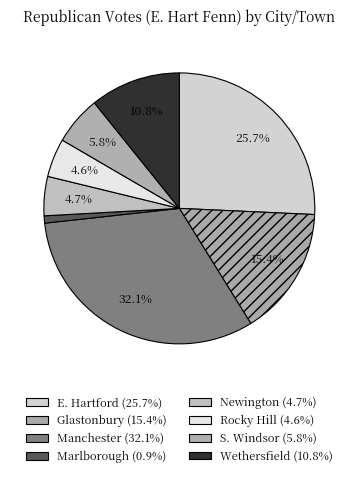

Which slice is the smallest?

Marlborough